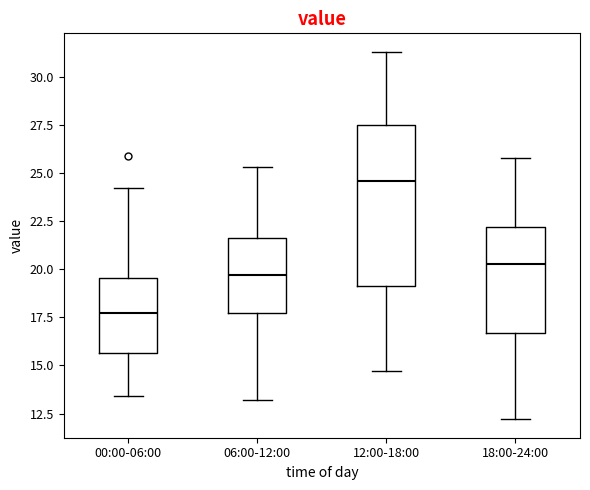

Which box has the lowest median line?

00:00-06:00